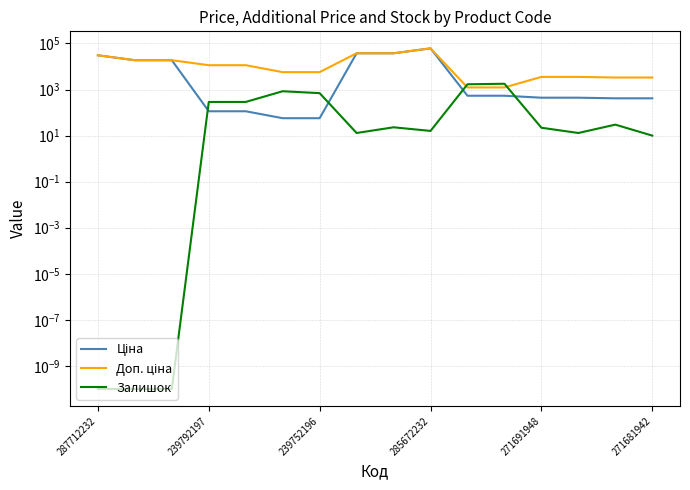

Is it true that Залишок equals 13.0 at 7?

True